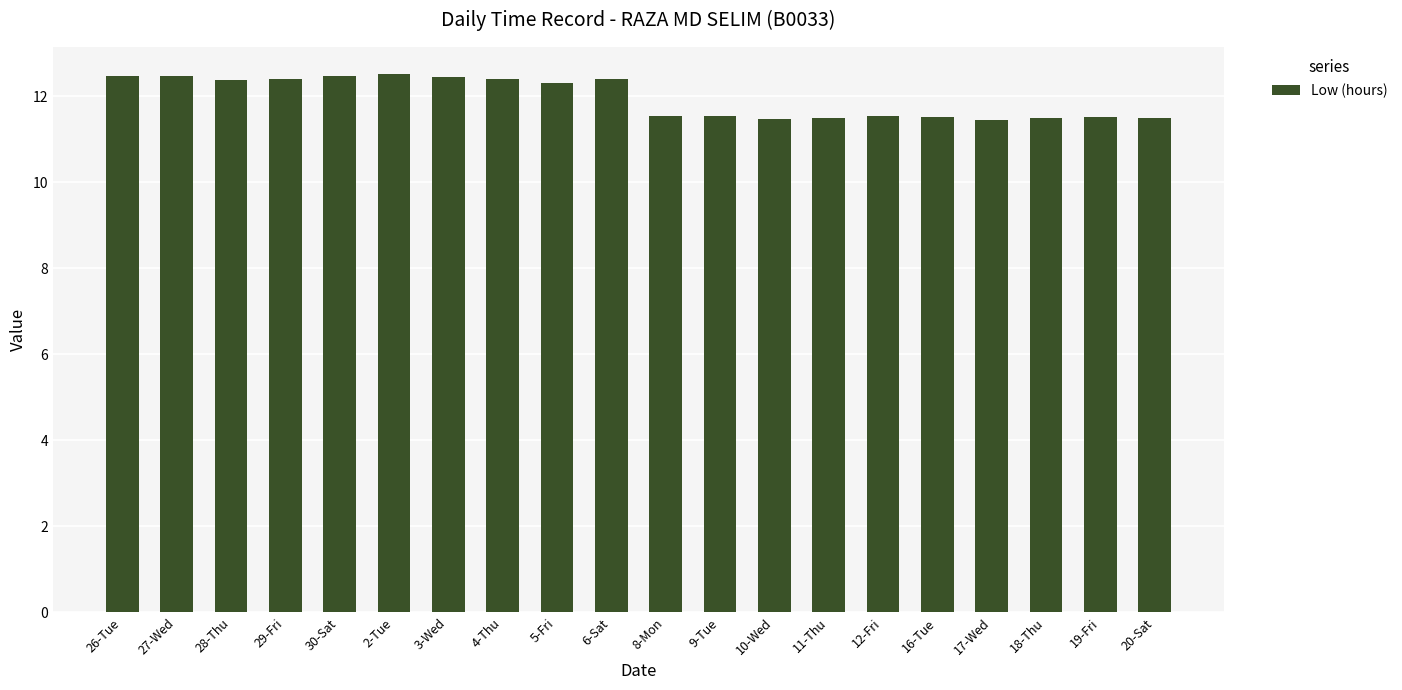

What is the sum of the values at 26-Tue and 10-Wed?

23.9